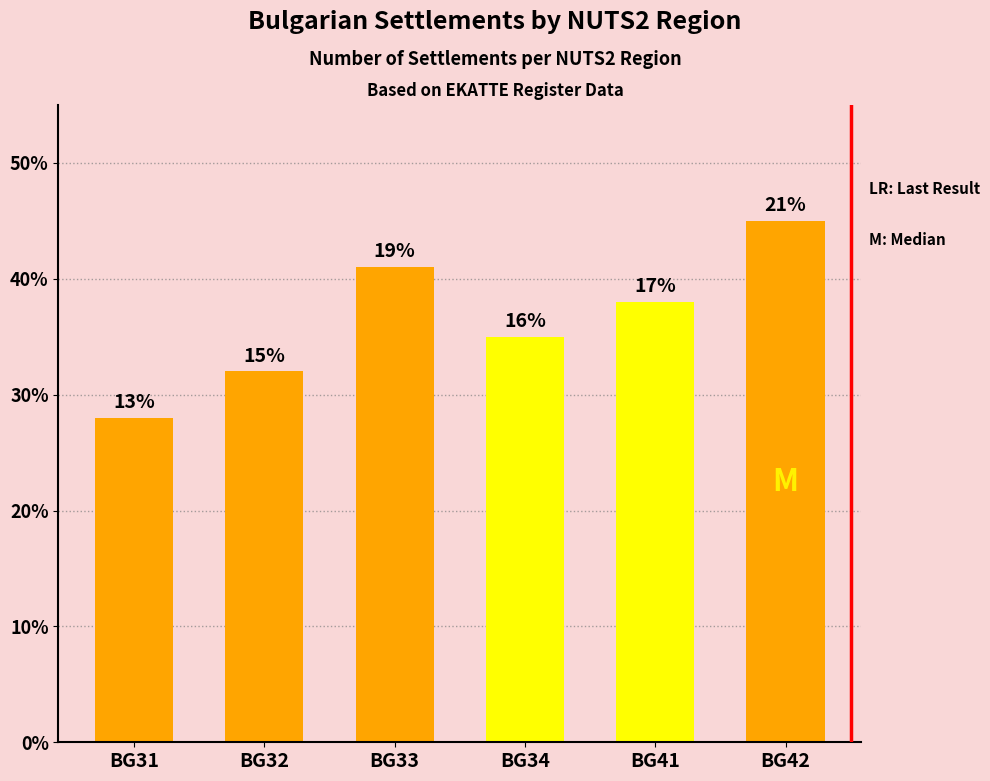

Which label corresponds to the smallest value in the chart?

BG31